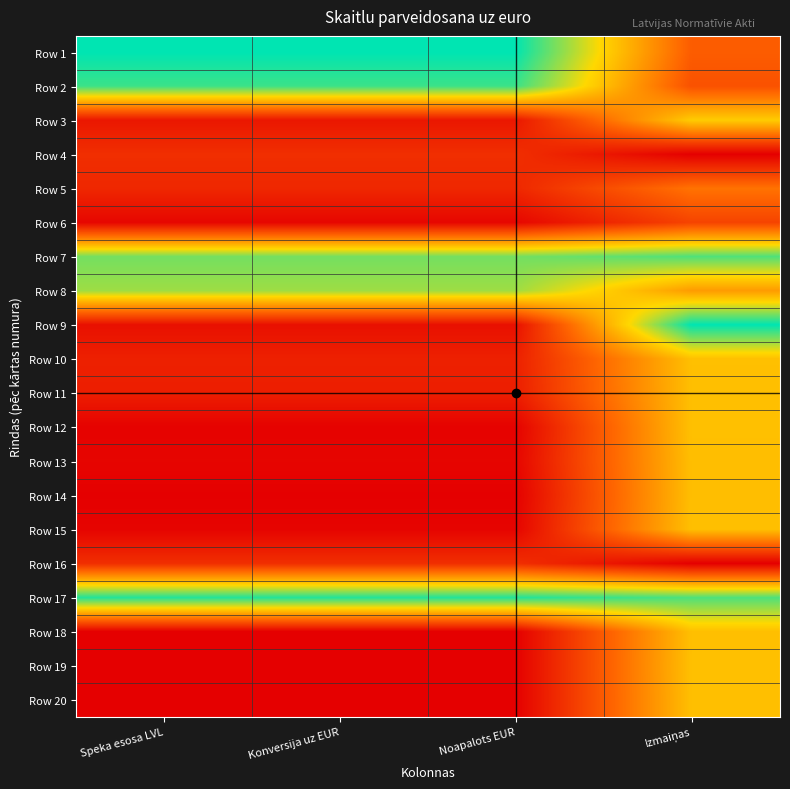

List the series in order of their peak value, lowest first.

Row 4, Row 16, Row 6, Row 5, Row 14, Row 13, Row 11, Row 18, Row 15, Row 20, Row 10, Row 19, Row 12, Row 3, Row 8, Row 7, Row 2, Row 17, Row 1, Row 9